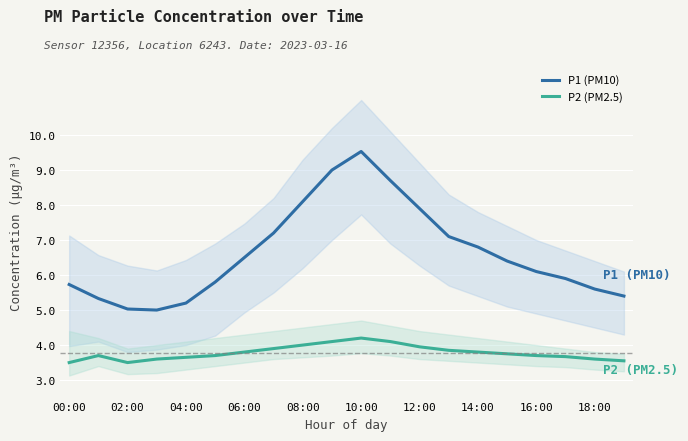

The value of P1 (PM10) at 10:00 is 3.6. True or false?

False